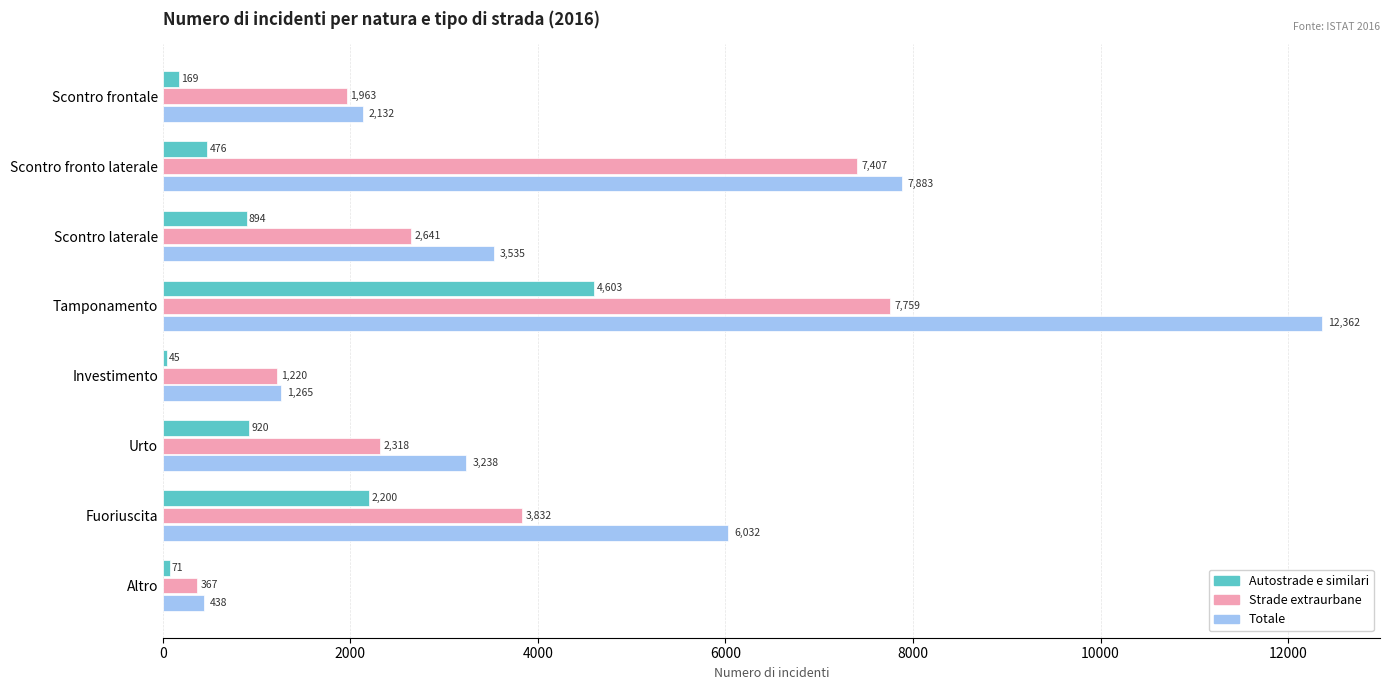

What is the average value of the Autostrade e similari series?

1172